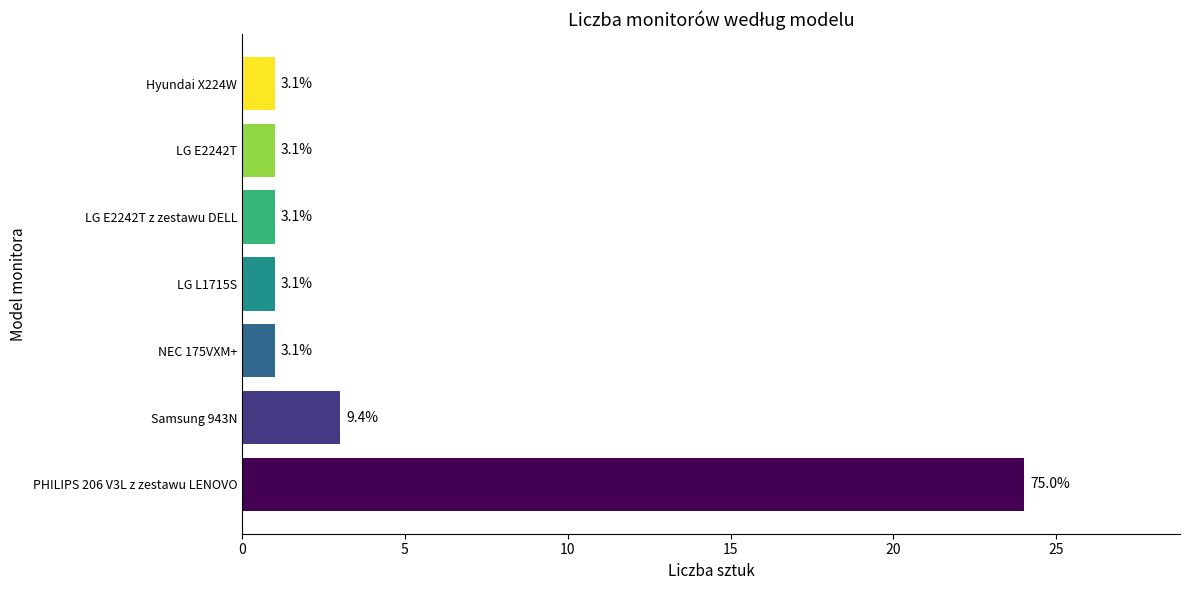

What is the maximum value shown in the chart?

24